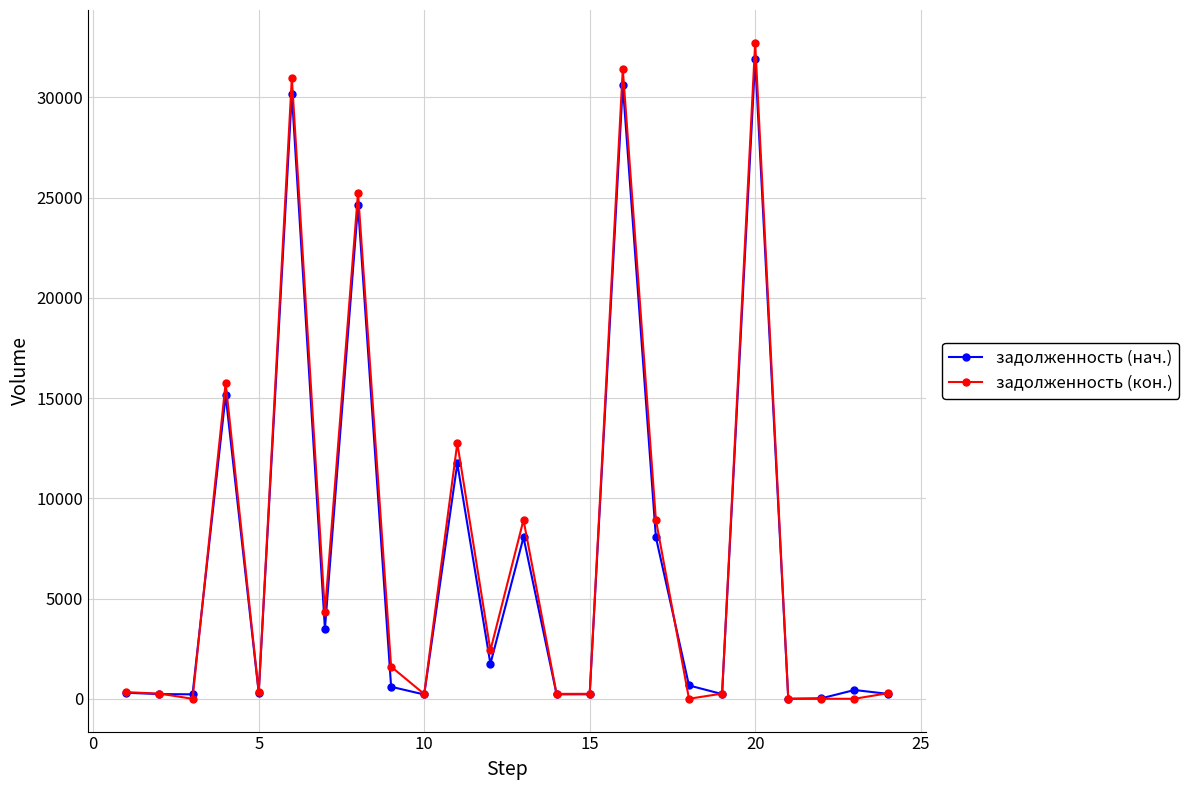

What is the sum of all задолженность (кон.) values?

177227.3